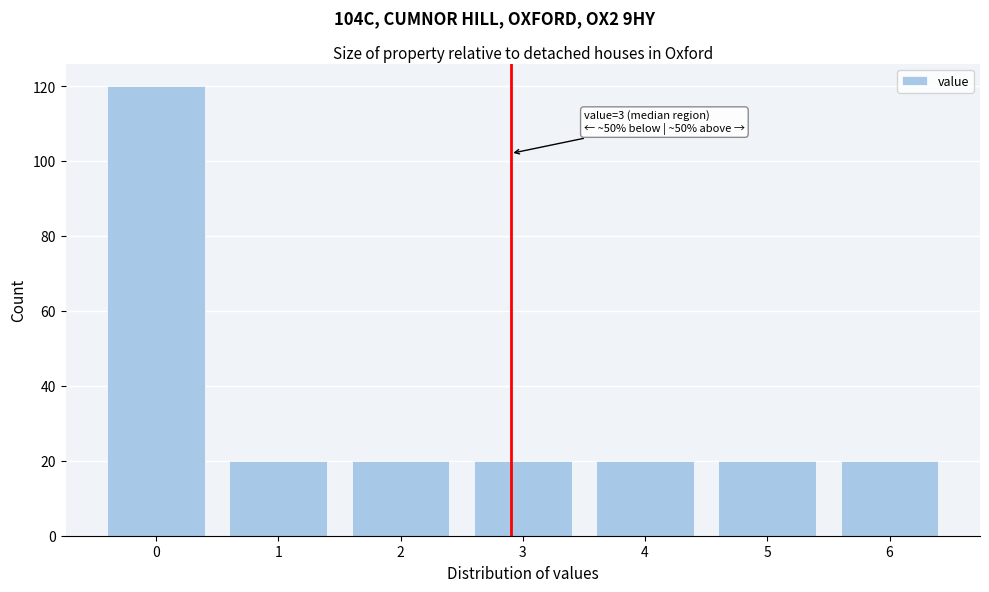

Reading right to left, extract all data points from this chart.

20	20	20	20	20	20	120